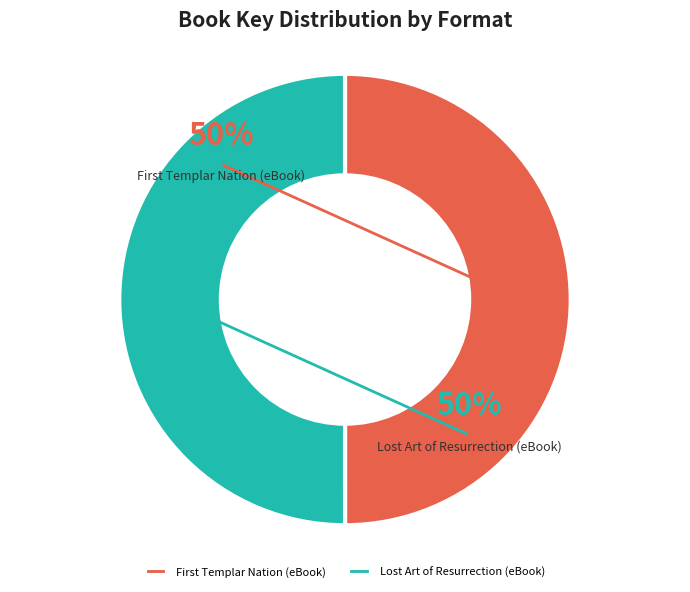

True or false: Lost Art of Resurrection (eBook) accounts for 42% of the total.

False